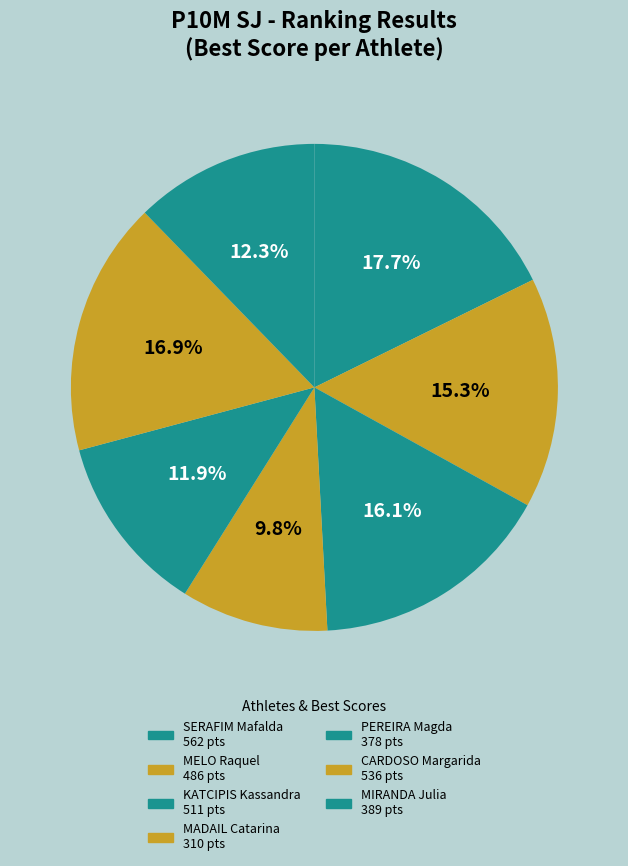

To the nearest percent, what portion does PEREIRA Magda represent?

12%